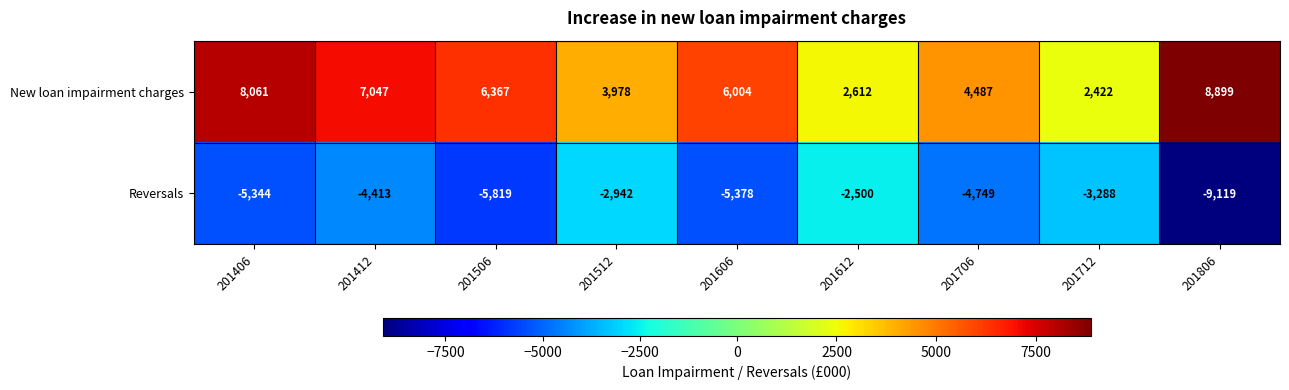

Which category has the highest value across all series?

201806